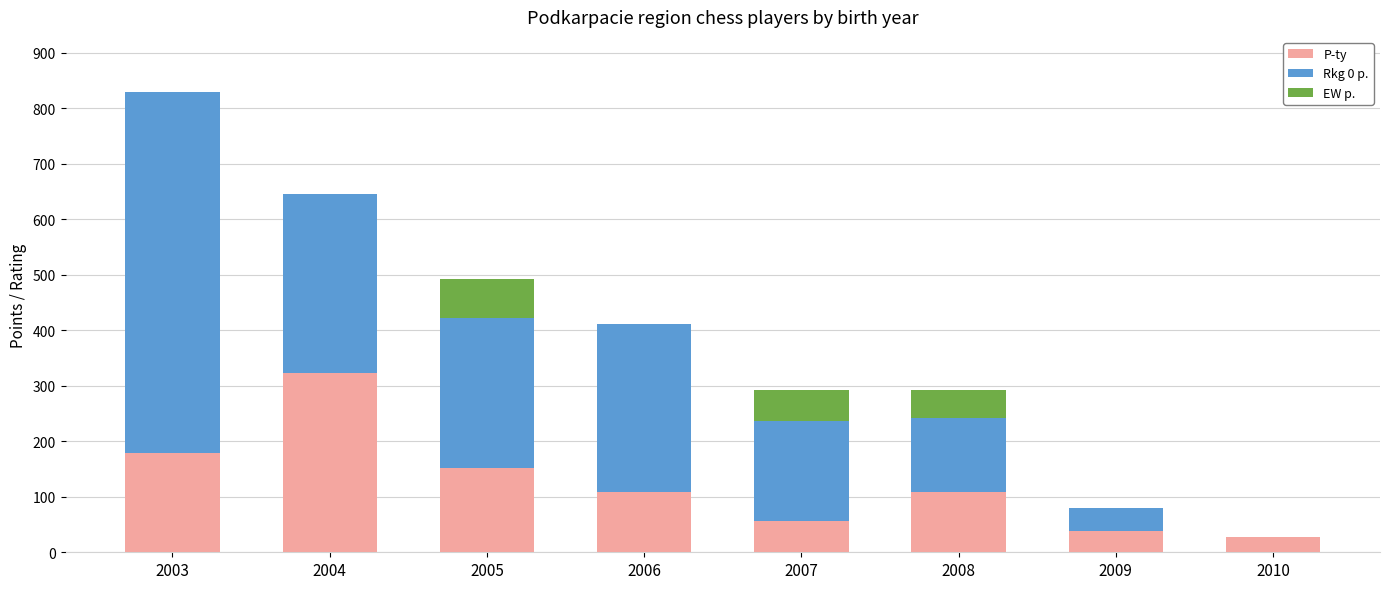

The value of P-ty at 2005 is 152. True or false?

True